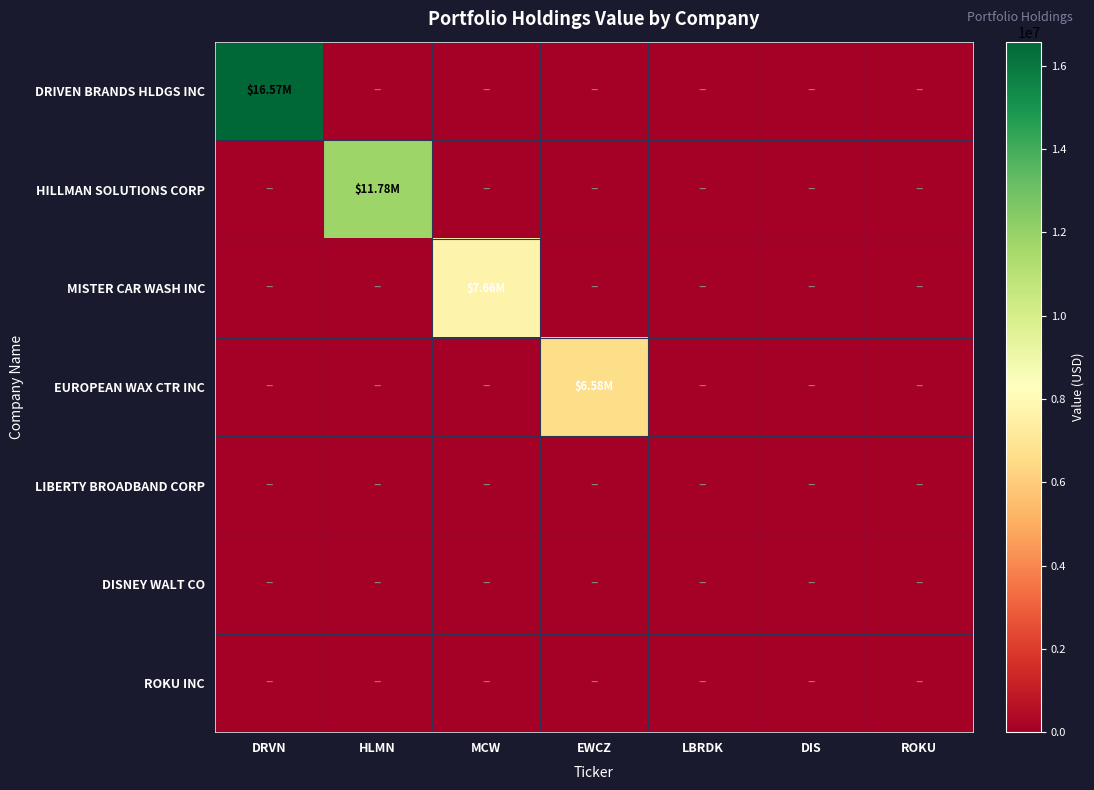

Count the number of data series in this chart.

7